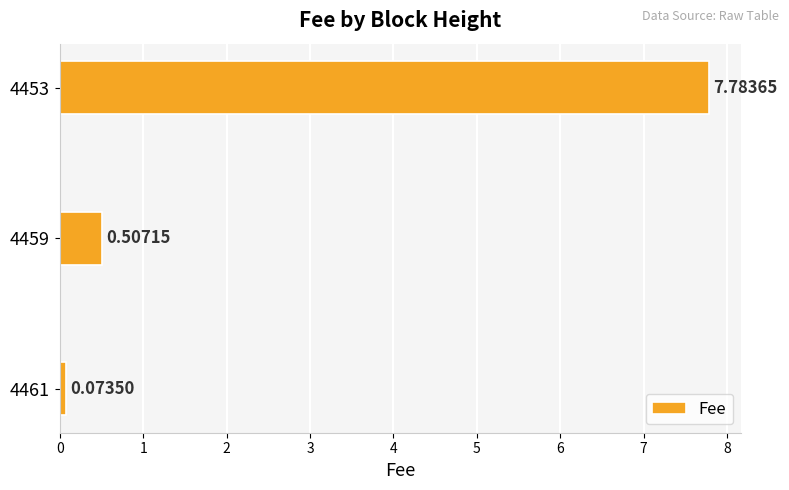

What is the maximum value shown in the chart?

7.8